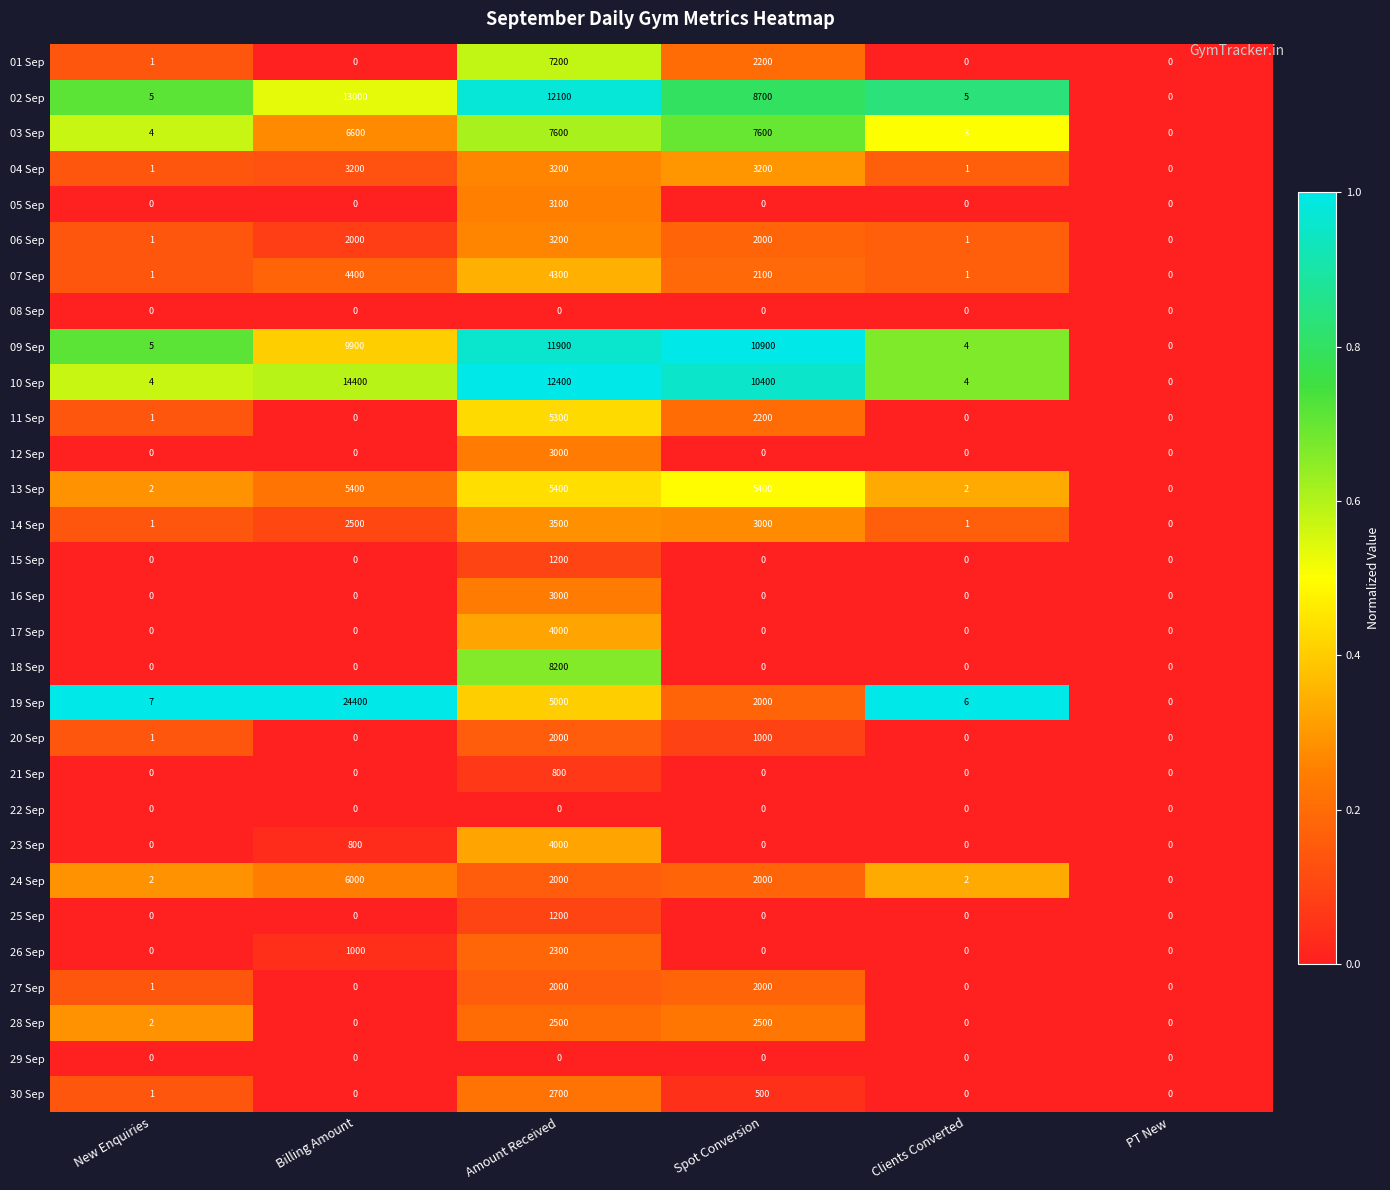

What is the maximum value shown in the chart?

24400